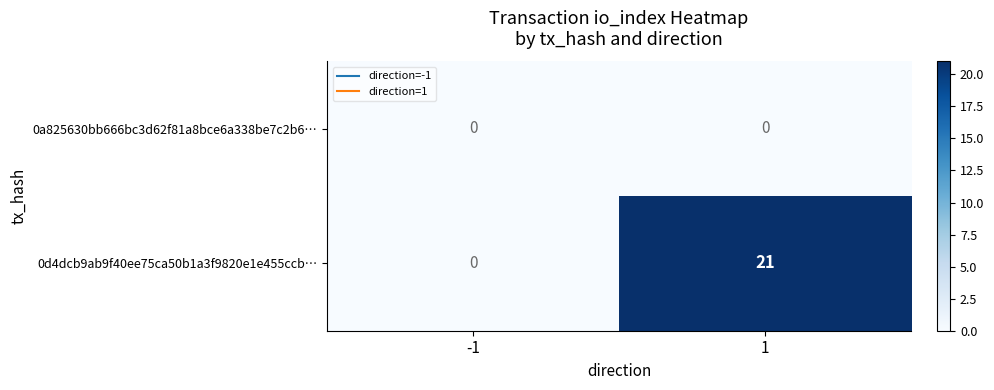

Which series has the widest spread of values?

0d4dcb9ab9f40ee75ca50b1a3f9820e1e455ccb…